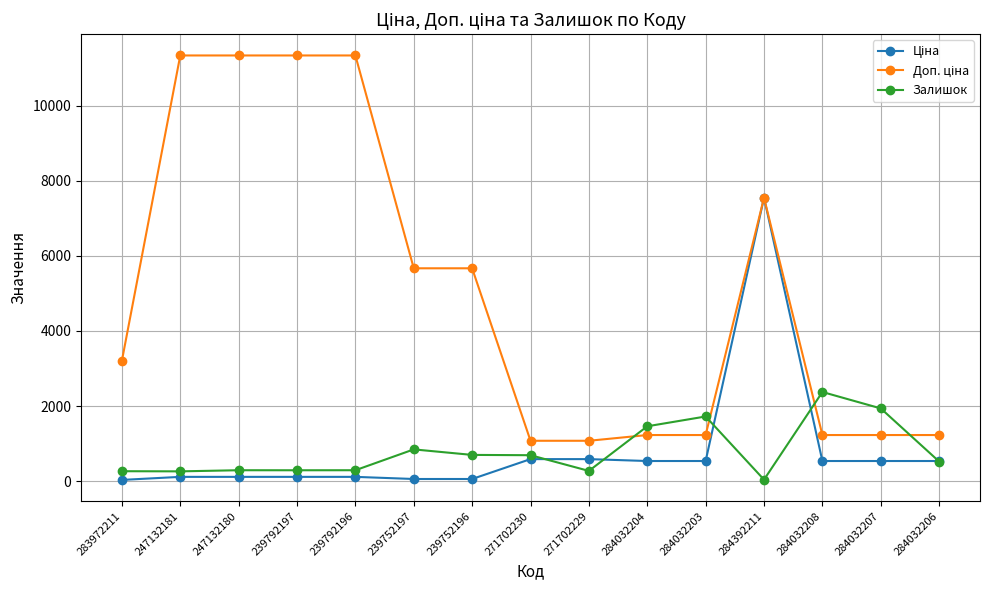

Is it true that Залишок equals 39.0 at 284392211?

True